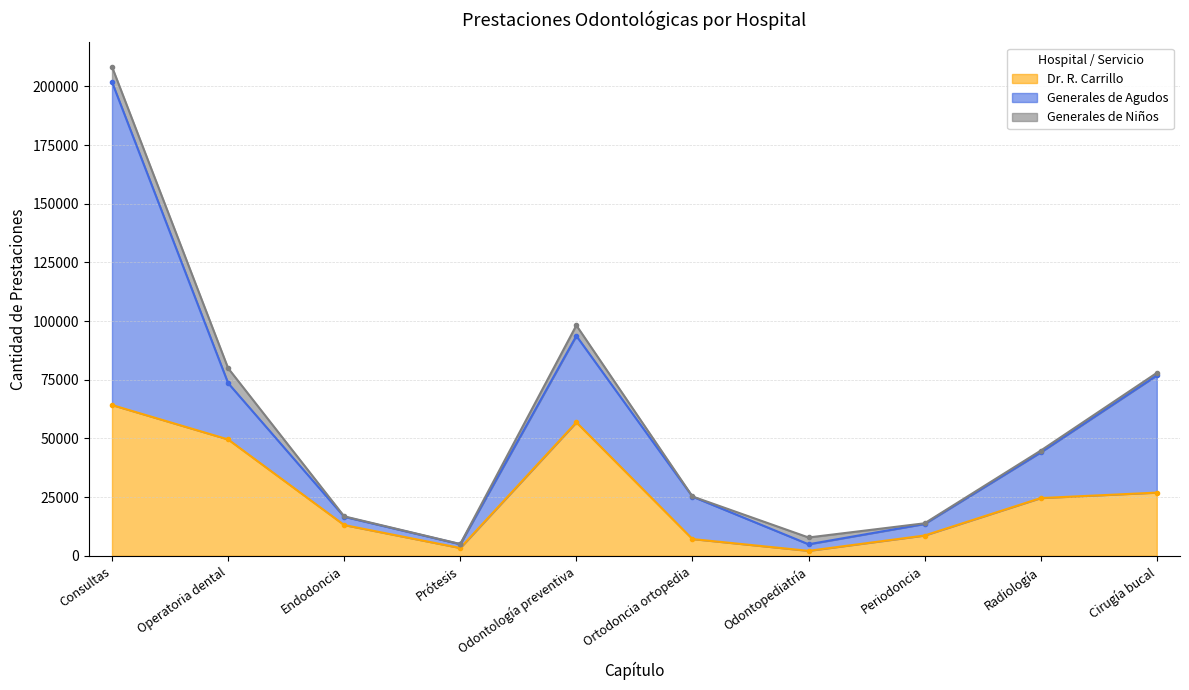

Is it true that Generales de Niños equals 107 at Periodoncia?

False